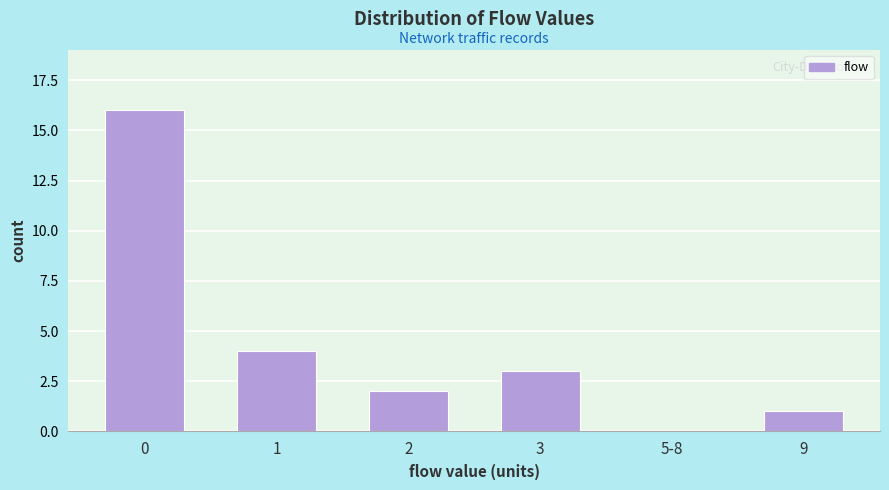

Reading left to right, what are all the values shown in this chart?

0=16	1=4	2=2	3=3	5-8=0	9=1